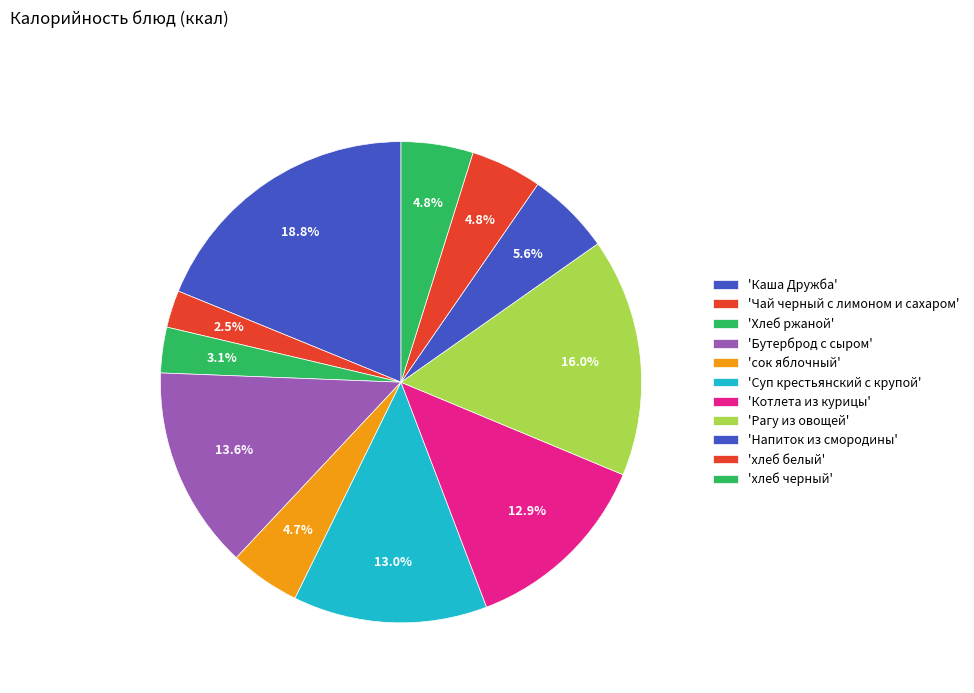

What is the largest slice in the pie chart?

Каша Дружба